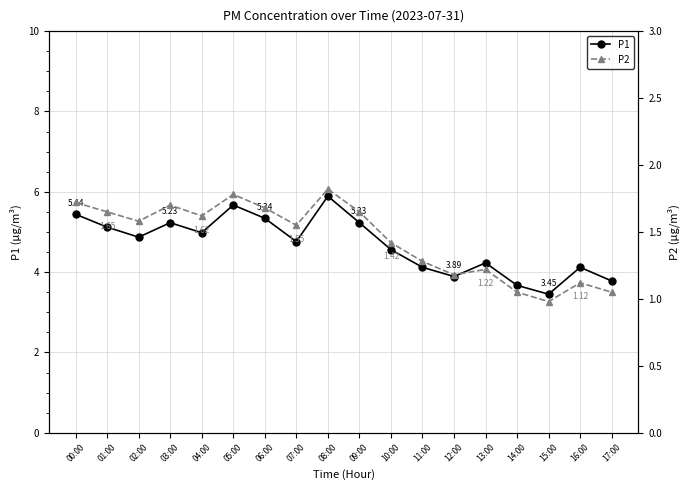

Which series has the largest total across all categories?

P1